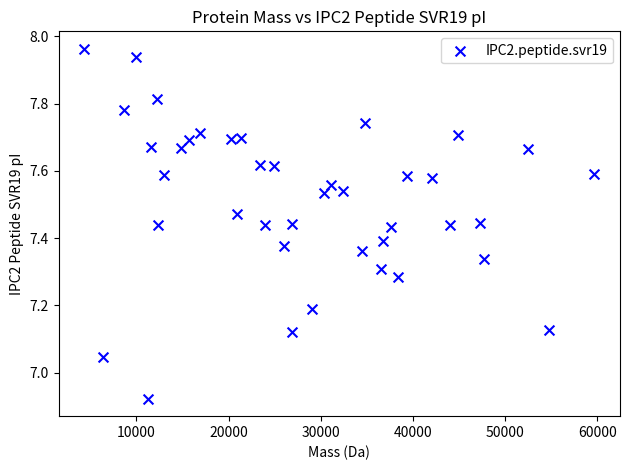

What is the range of X values (max minus min)?

55373.0